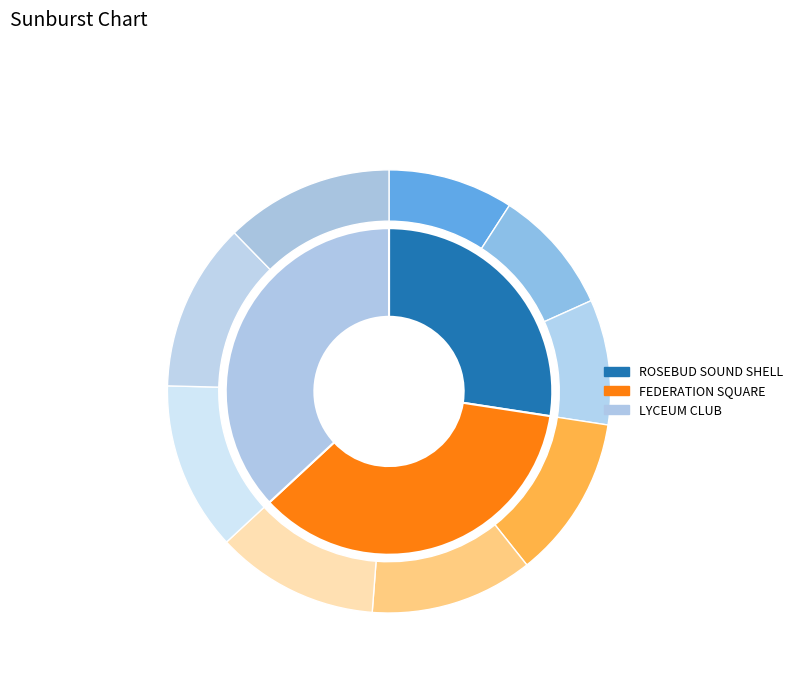

Combined, what portion of the pie is LYCEUM CLUB and ROSEBUD SOUND SHELL?

64.3%